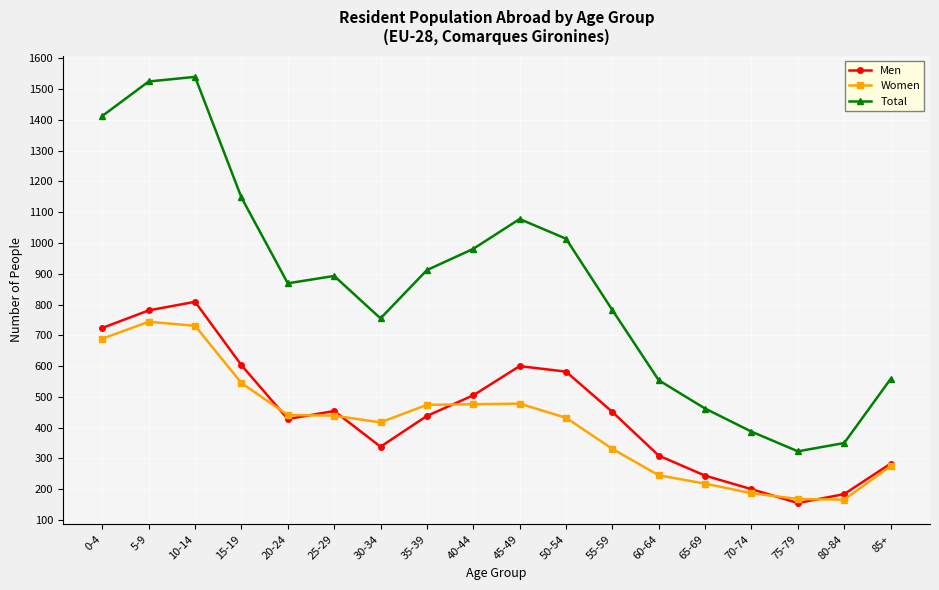

Is it true that Total equals 274 at 45-49?

False